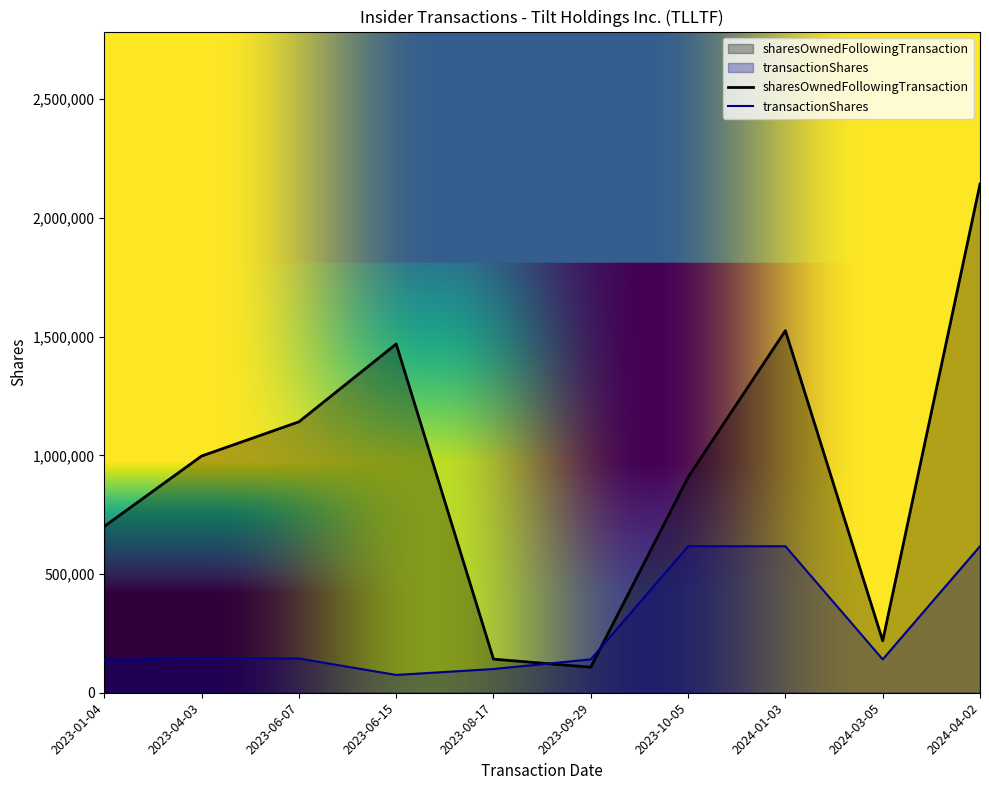

What is the difference between the maximum and minimum values in the transactionShares series?

542075.0